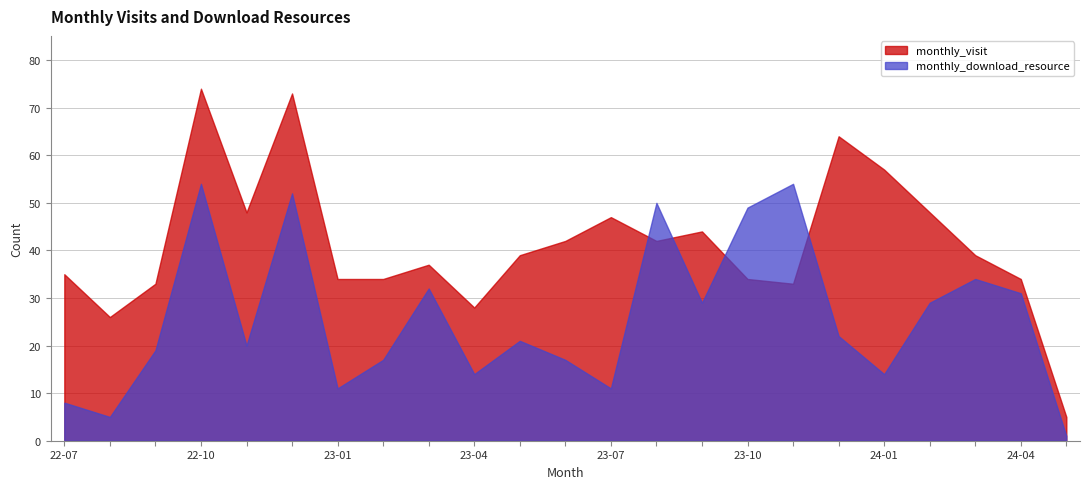

Is the value of monthly_download_resource at 2023-02 greater than the value of monthly_visit at 2023-05?

No